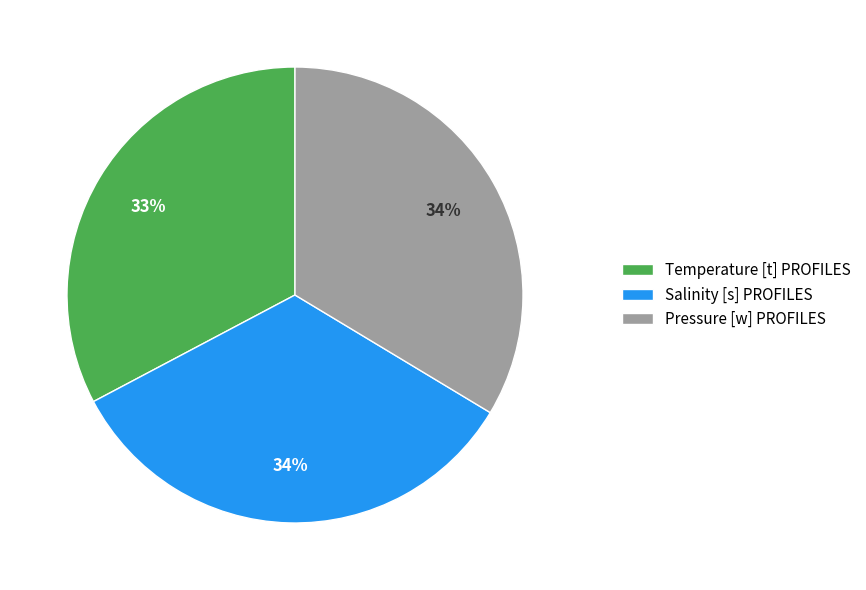

Does Temperature [t] PROFILES account for over 50% of the chart?

No